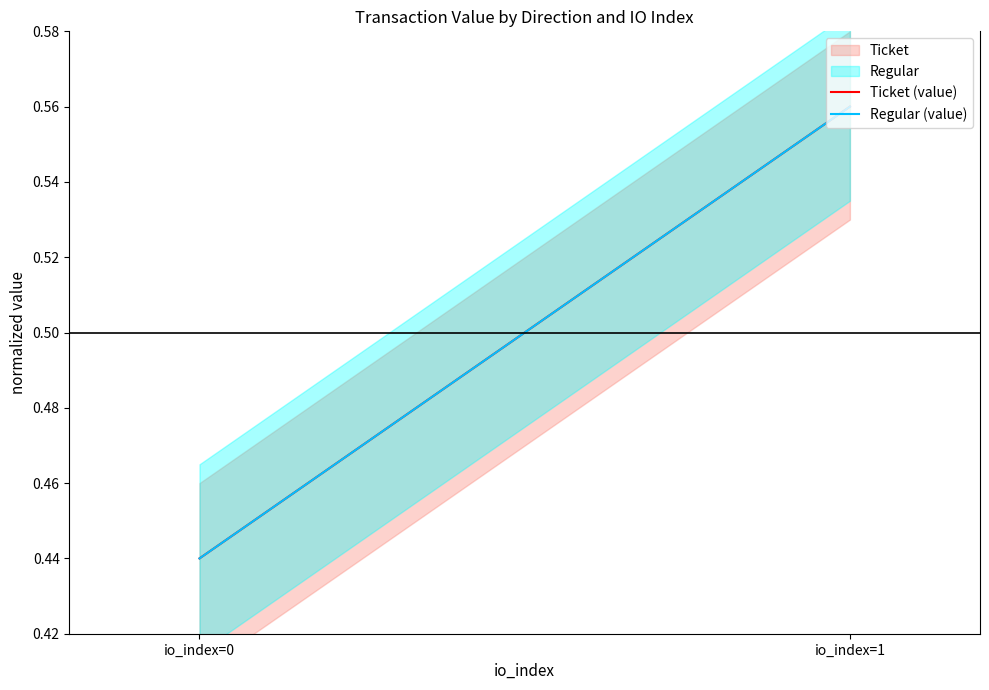

Is the value of Regular (value) at io_index=0 greater than the value of Ticket (value) at io_index=0?

No